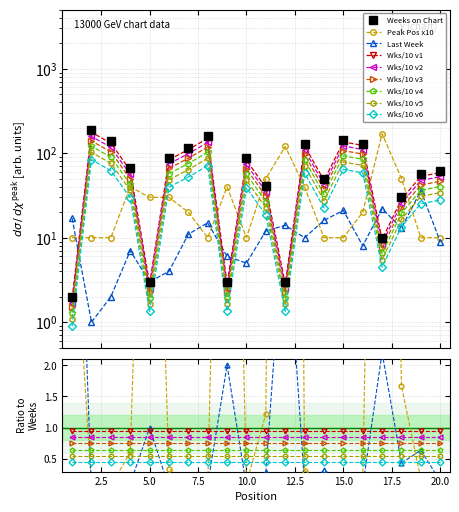

At how many categories does at least one series exceed 166?

1